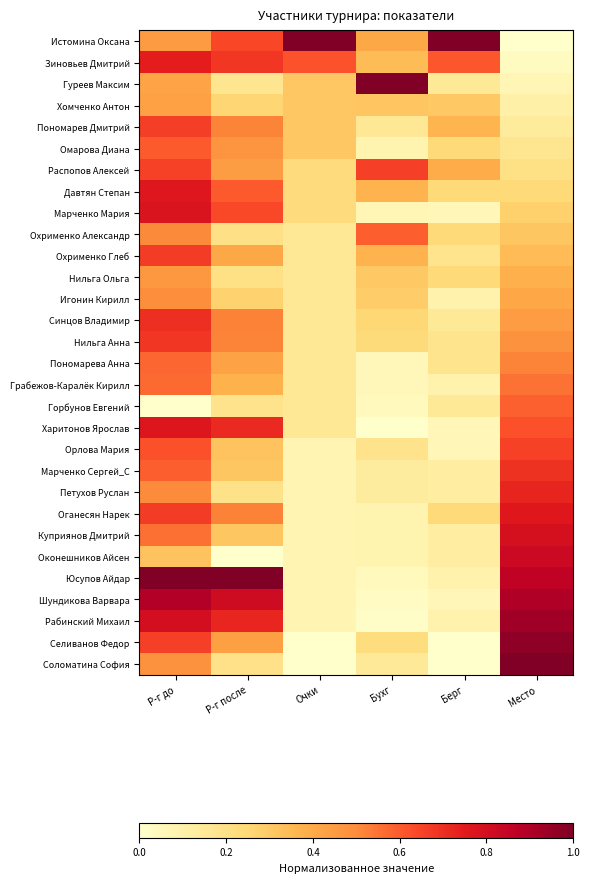

What is the total value across all series at Р-г после?

13.1